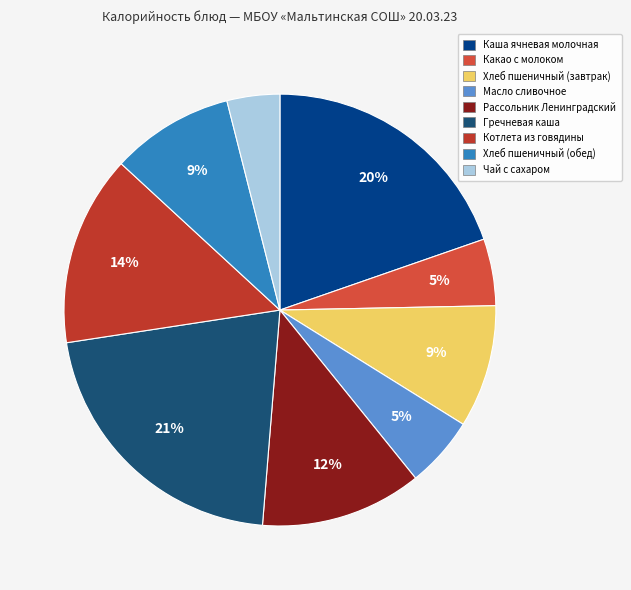

What is the largest slice in the pie chart?

Гречневая каша